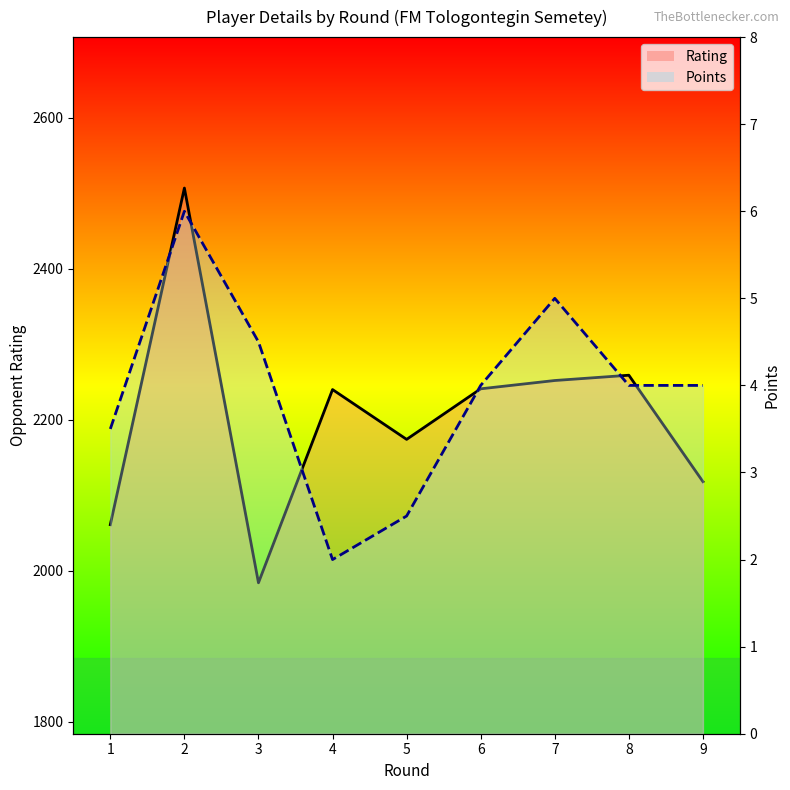

At which category does Points reach its first local valley?

4